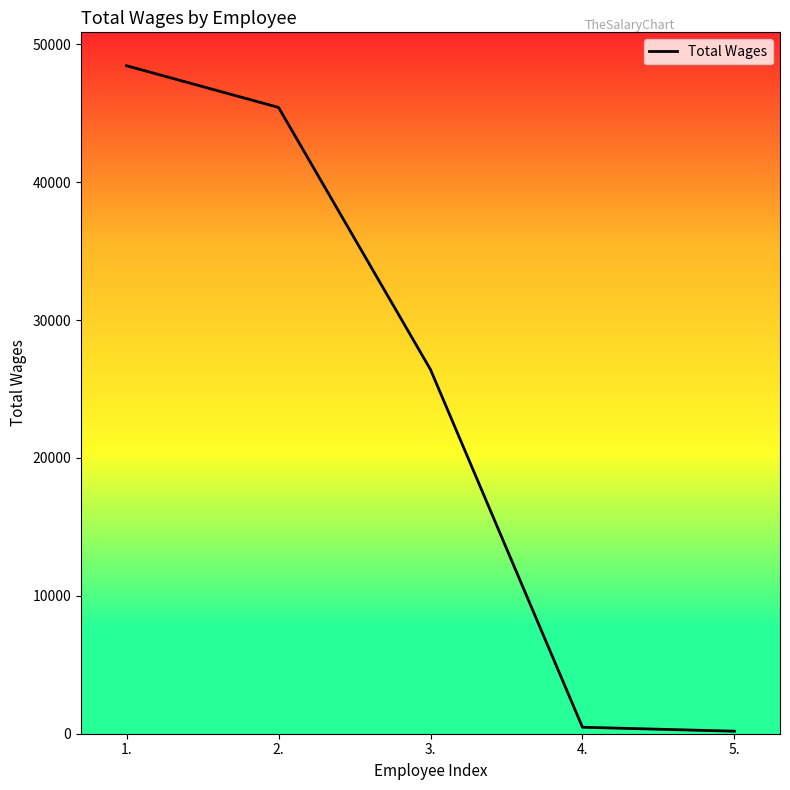

What is the difference between the second highest and second lowest values?

44948